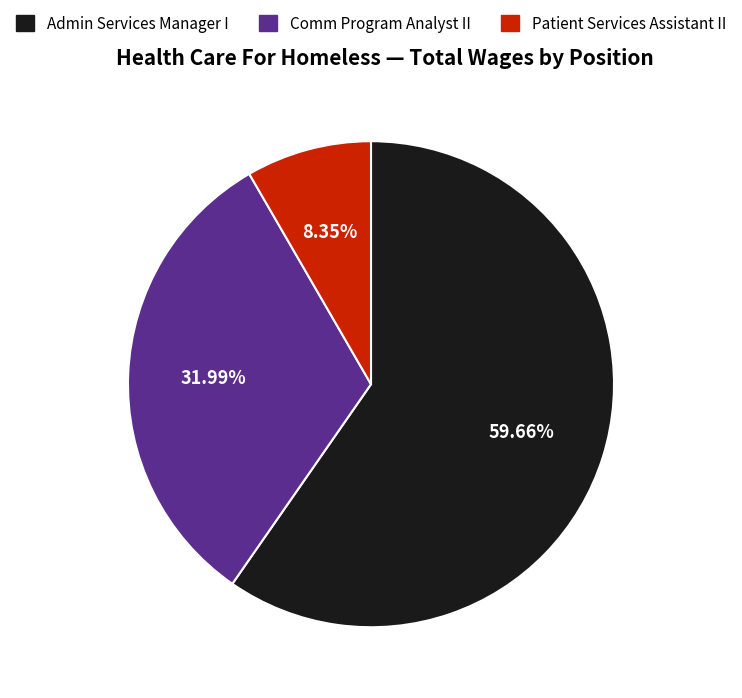

To the nearest percent, what is the average slice percentage?

33%